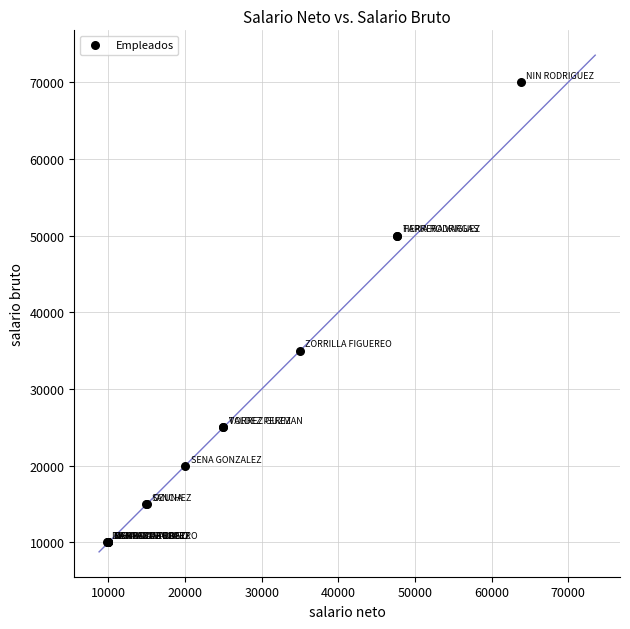

What Y value in the scatter plot is closest to 40000?

35000